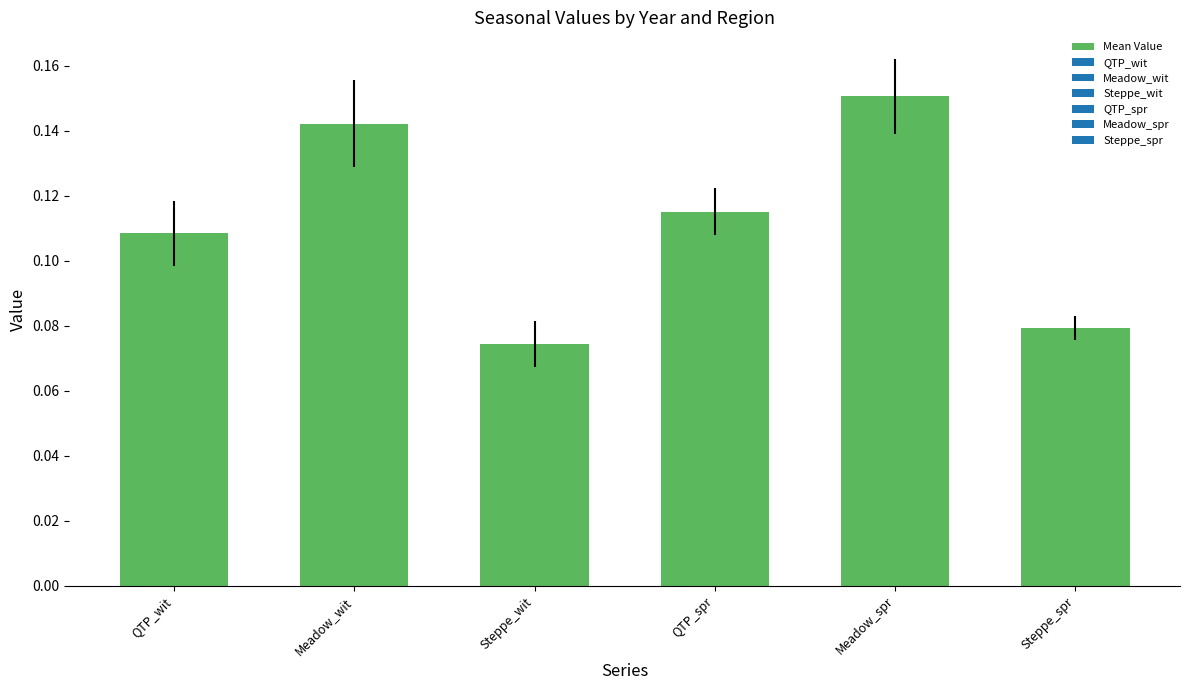

What is the label of the 3rd bar from the right?

QTP_spr